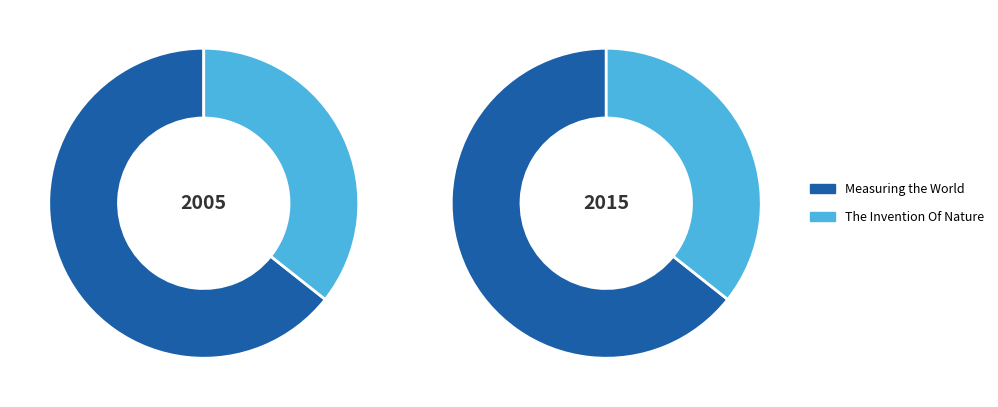

True or false: Measuring the World accounts for 64% of the total.

True